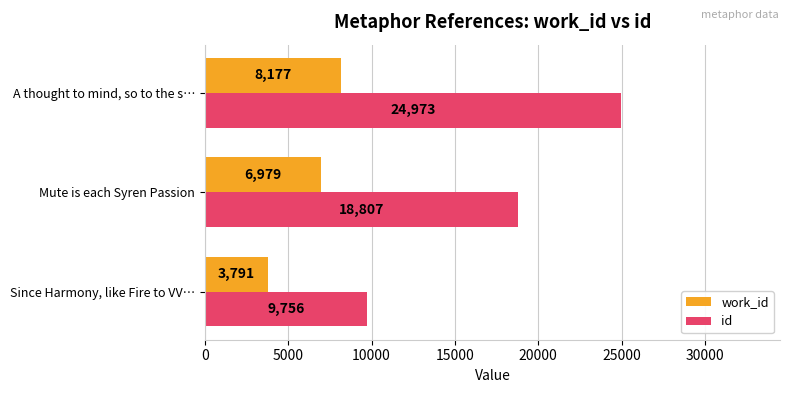

Which label corresponds to the largest value in the chart?

A thought to mind, so to the s…